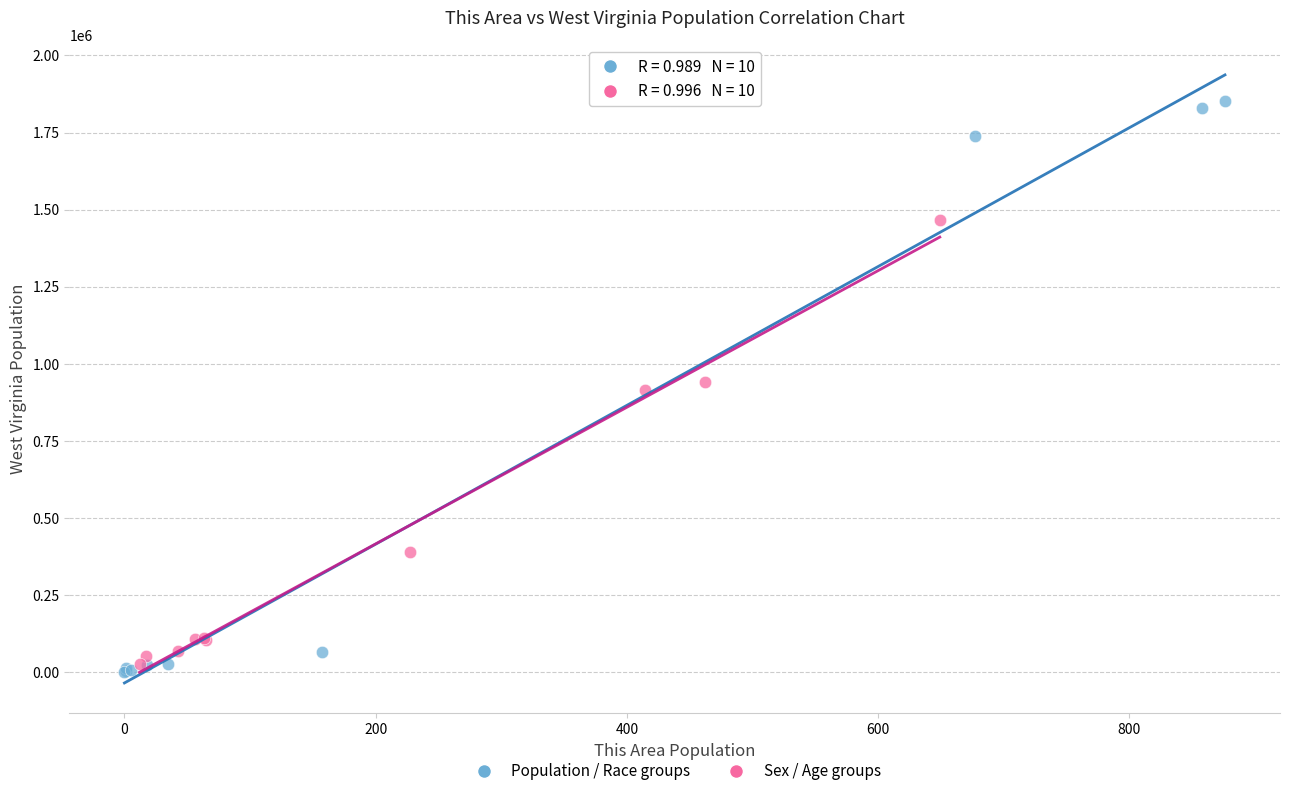

Which series has the largest Y range (max minus min)?

Population / Race groups